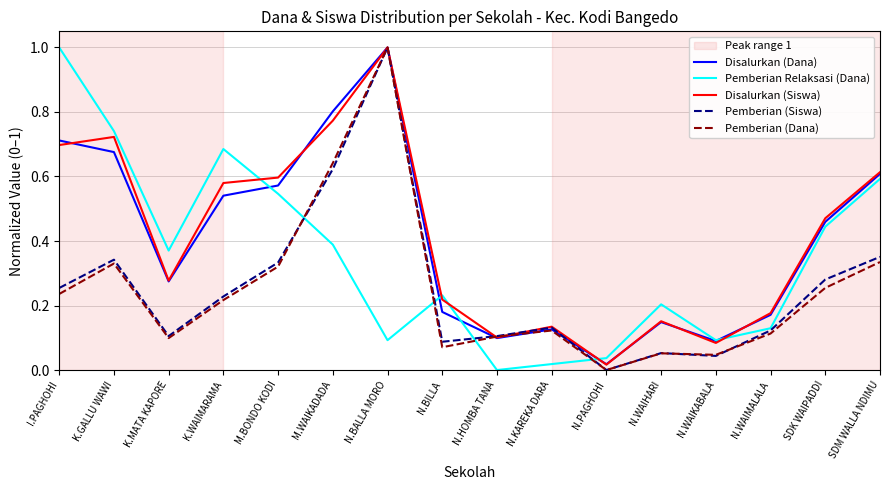

The value of Disalurkan (Dana) at M.BONDO KODI is 0.6. True or false?

True